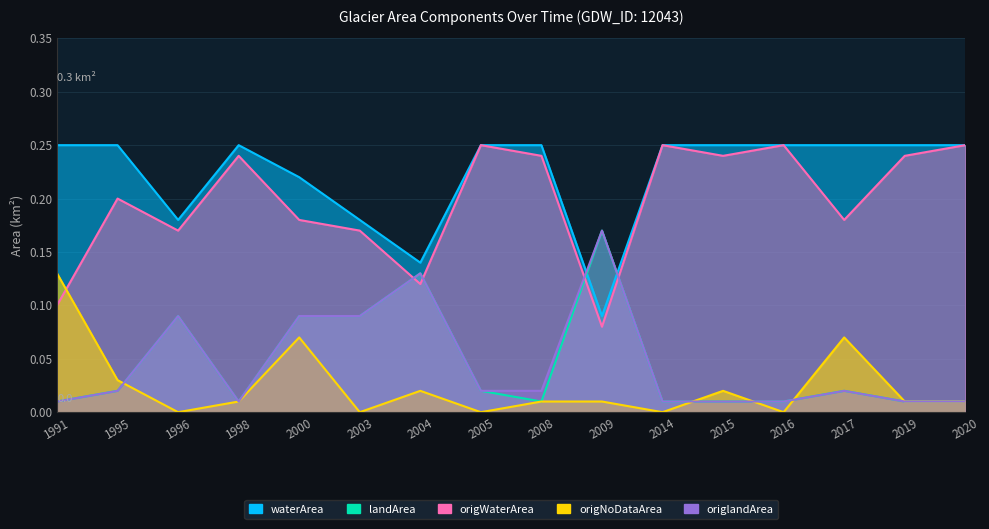

How many lines are shown in the chart?

5